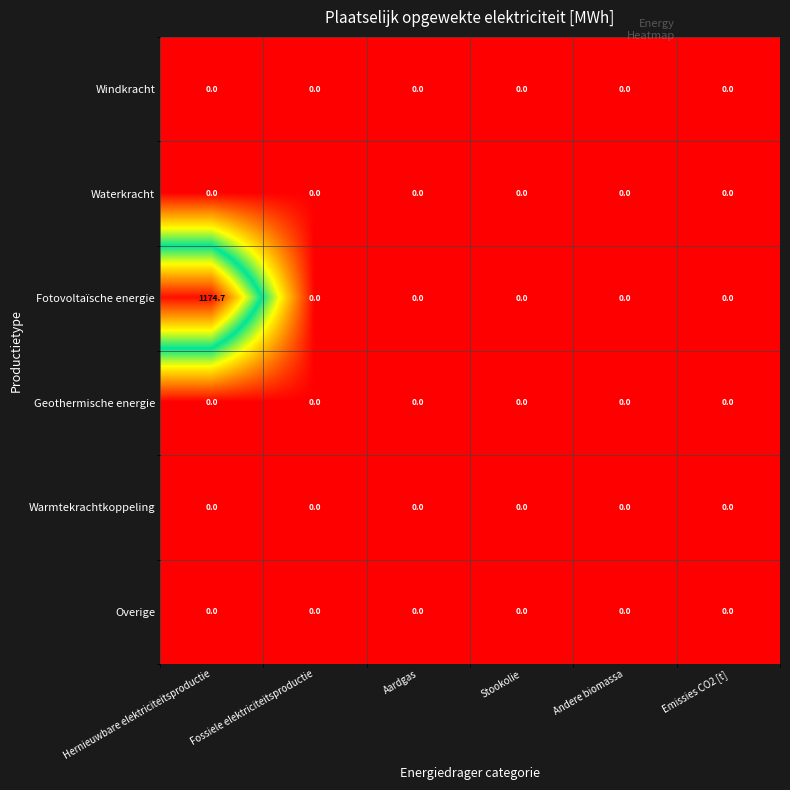

The value of Overige at Stookolie is 0.0. True or false?

True